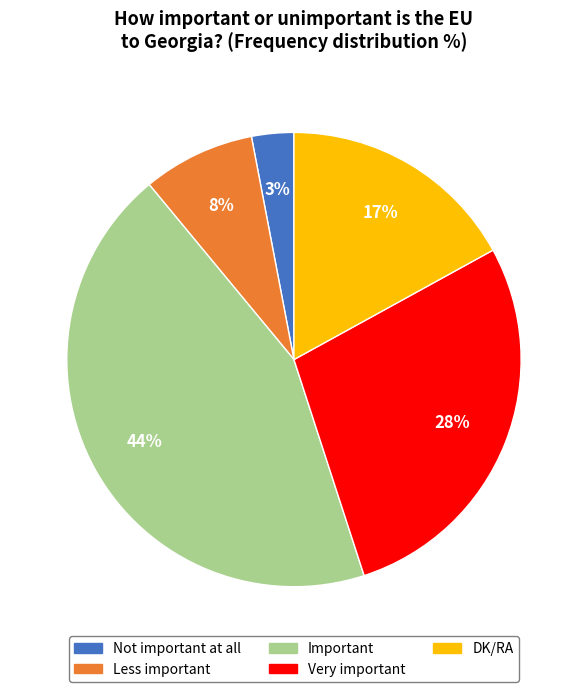

How many segments does this pie chart have?

5